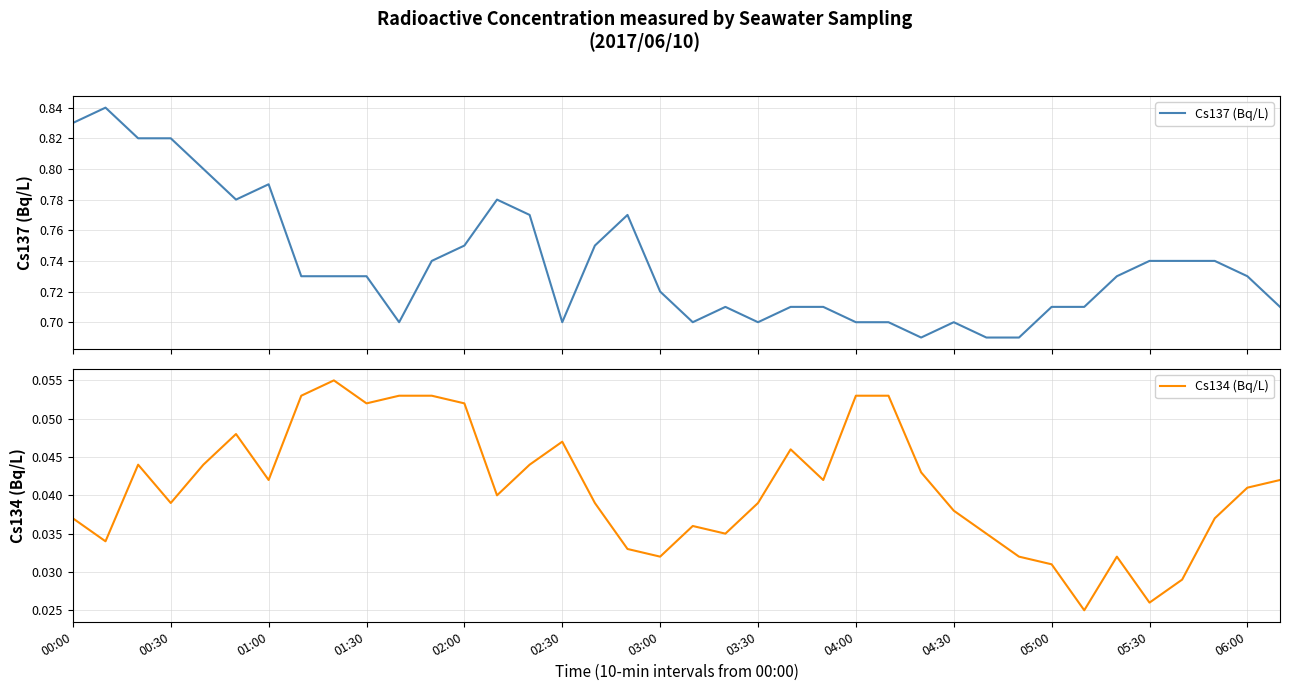

Is it true that Cs134 (Bq/L) equals 0.0 at 29?

True